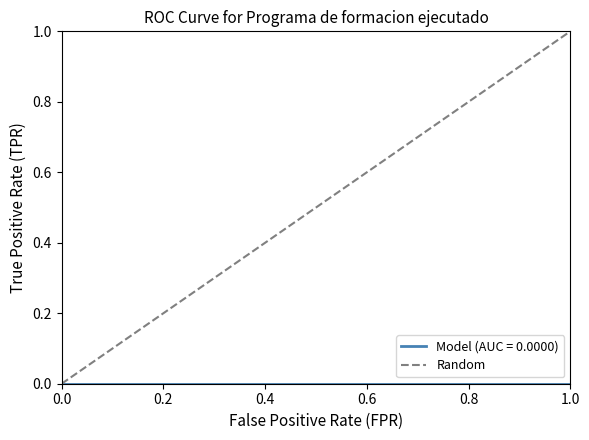

Reading left to right, transcribe all the data shown in this chart.

0	1